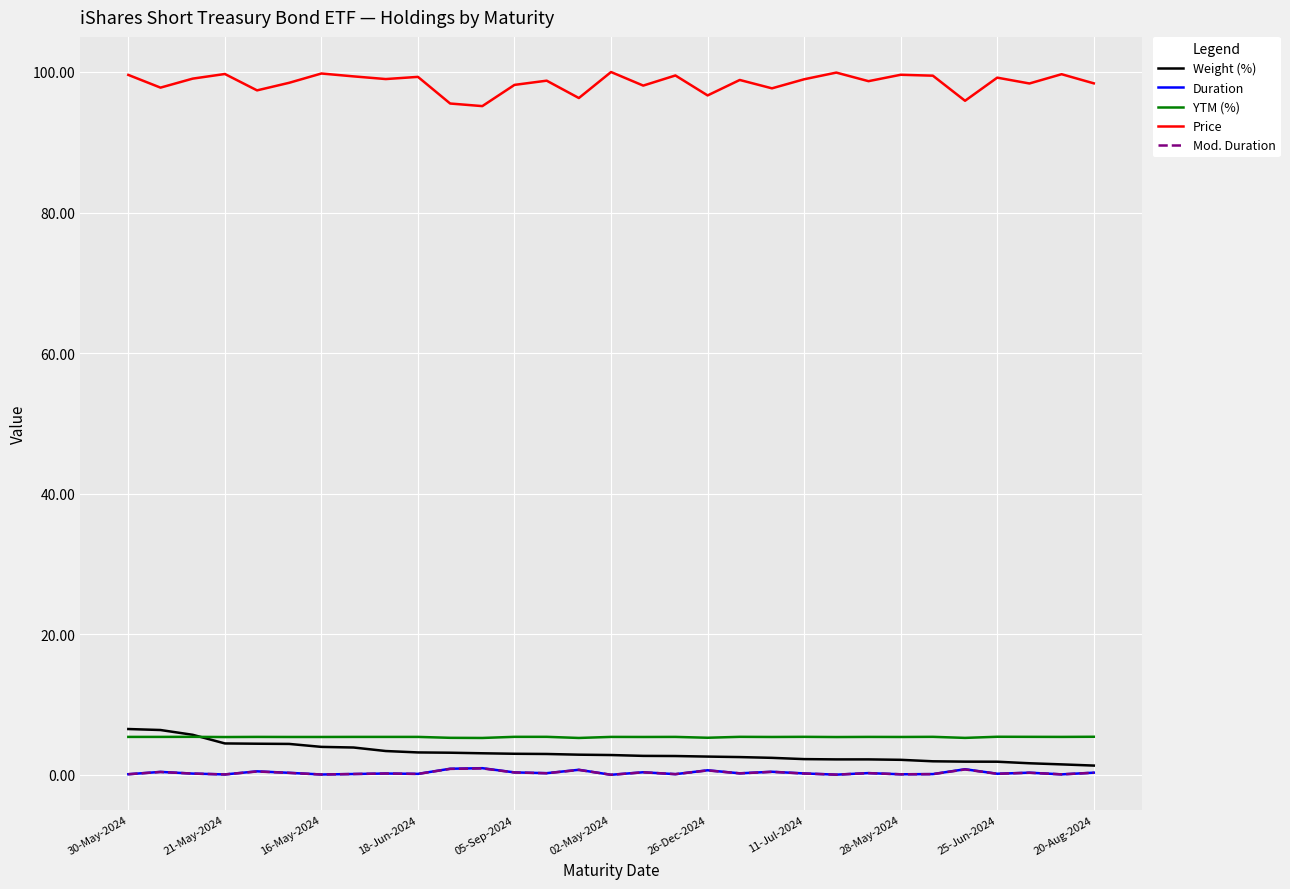

What is the difference between the maximum and minimum values in the Weight (%) series?

5.2